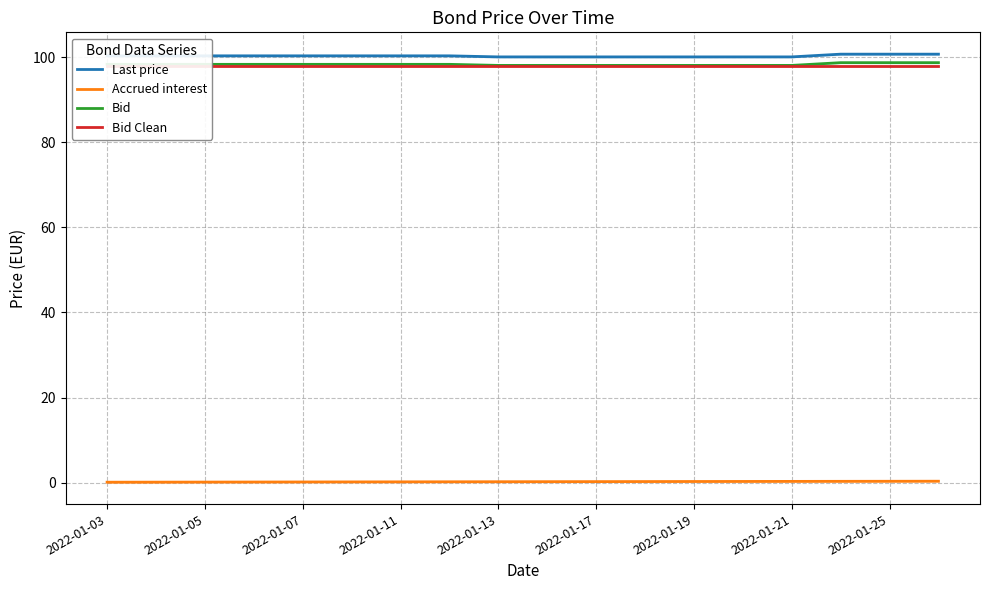

At which label does Bid Clean reach its peak?

2022-01-03